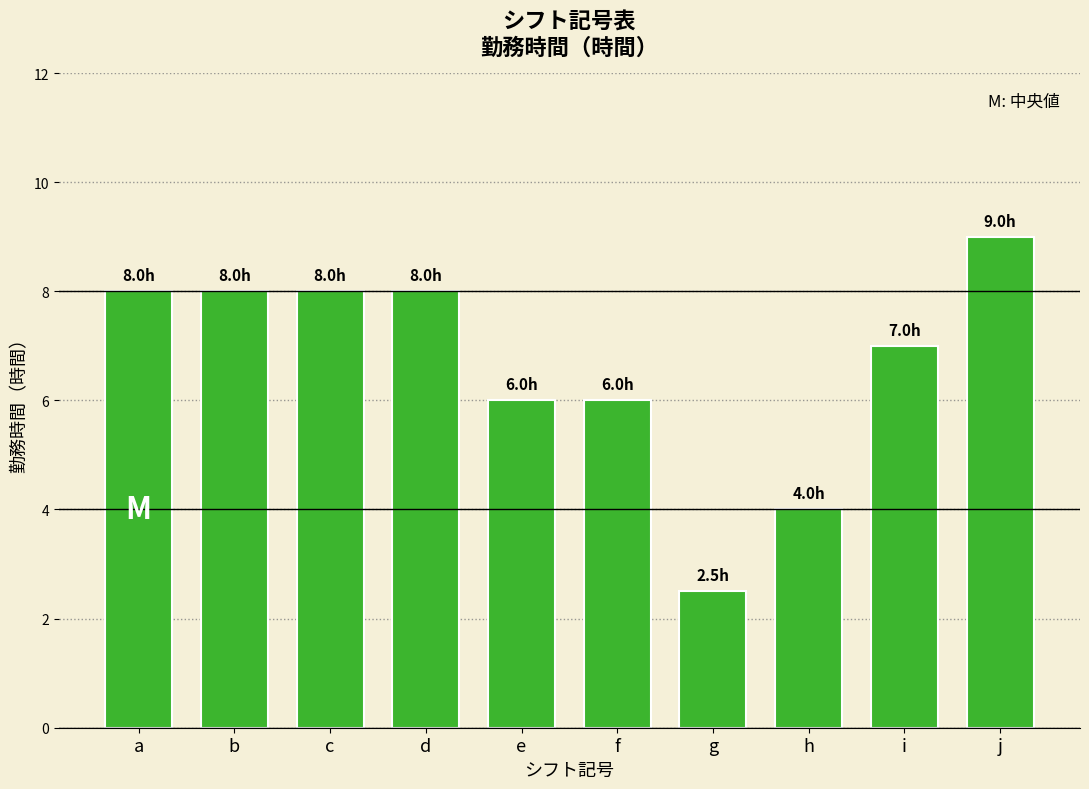

What value does the data have at j?

9.0